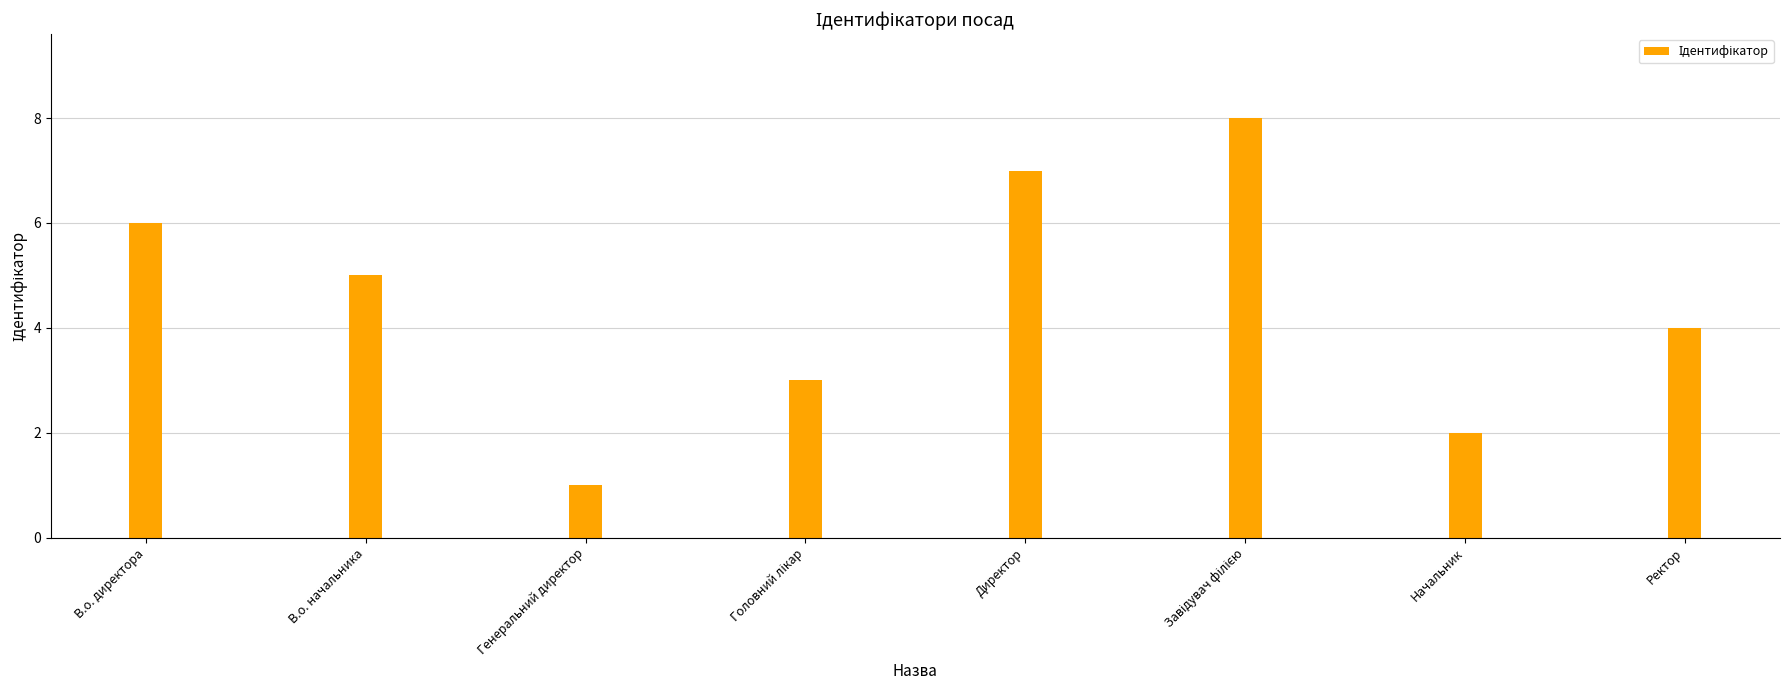

What is the label of the 2nd bar from the right?

Начальник